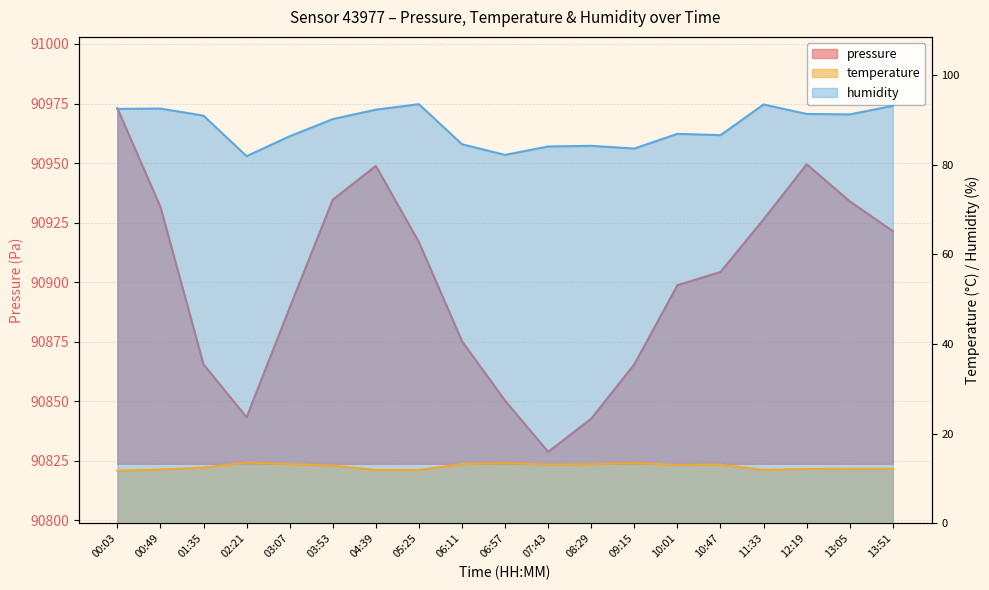

Count the number of categories in the chart.

19